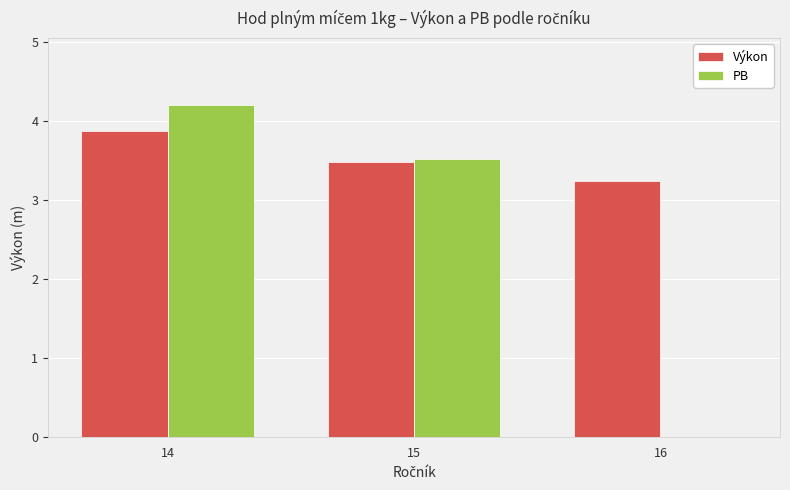

Which series has the largest total across all categories?

Výkon